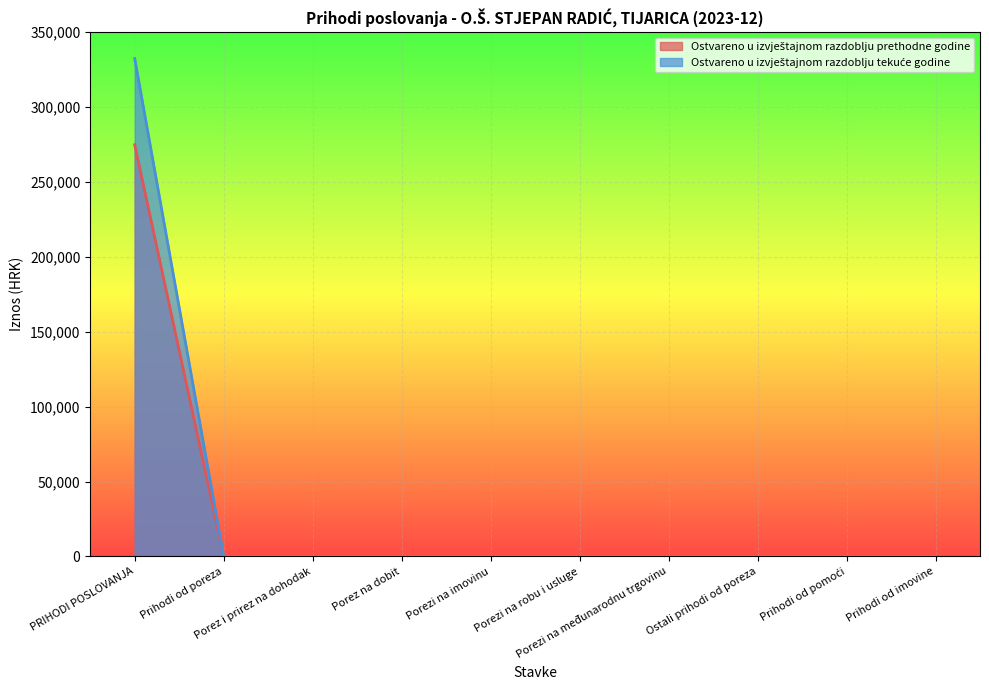

Reading left to right, list all the values displayed in this chart.

Ostvareno u izvještajnom razdoblju prethodne godine: PRIHODI POSLOVANJA=332382.0	Prihodi od poreza=0.0	Porez i prirez na dohodak=0.0	Porez na dobit=0.0	Porezi na imovinu=0.0	Porezi na robu i usluge=0.0	Porezi na međunarodnu trgovinu=0.0	Ostali prihodi od poreza=0.0	Prihodi od pomoći=0.0	Prihodi od imovine=0.0
Ostvareno u izvještajnom razdoblju tekuće godine: PRIHODI POSLOVANJA=274803.5	Prihodi od poreza=0.0	Porez i prirez na dohodak=0.0	Porez na dobit=0.0	Porezi na imovinu=0.0	Porezi na robu i usluge=0.0	Porezi na međunarodnu trgovinu=0.0	Ostali prihodi od poreza=0.0	Prihodi od pomoći=0.0	Prihodi od imovine=0.0